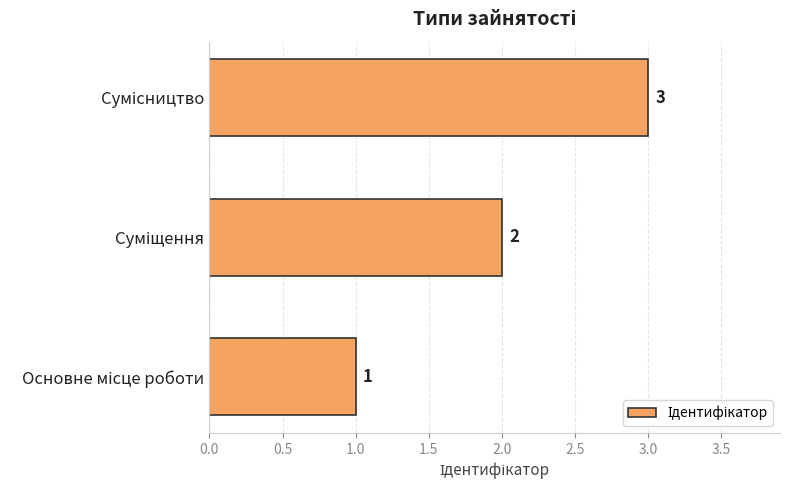

What is the sum of all values?

6